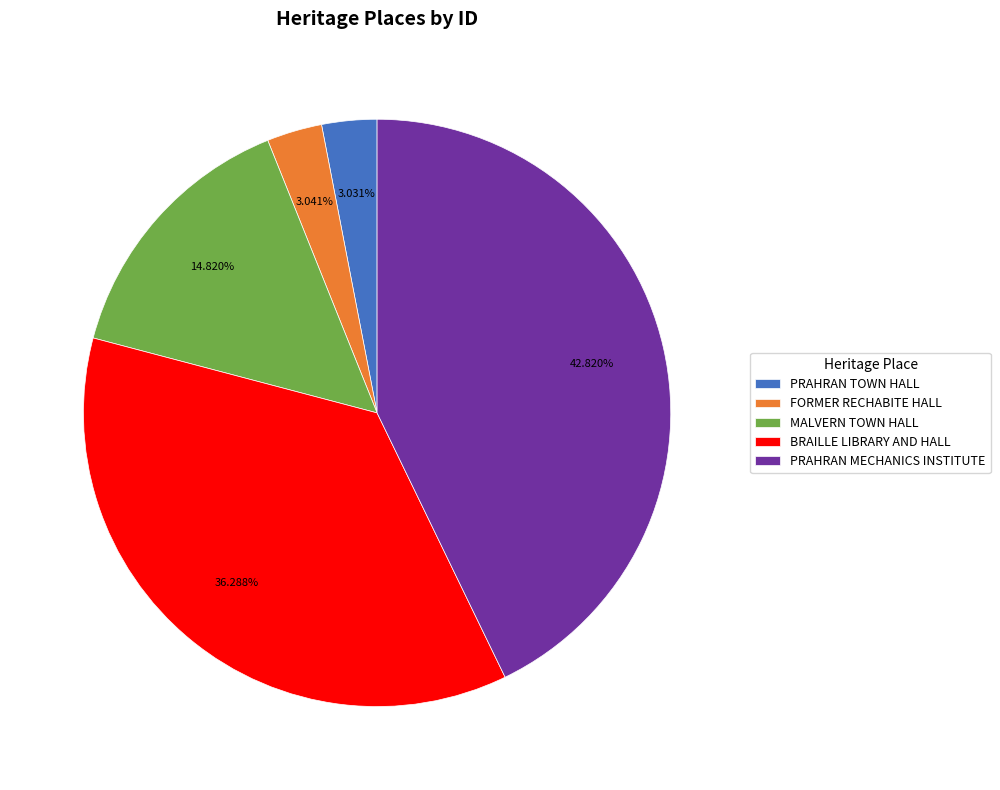

Is there a majority slice in this chart?

No